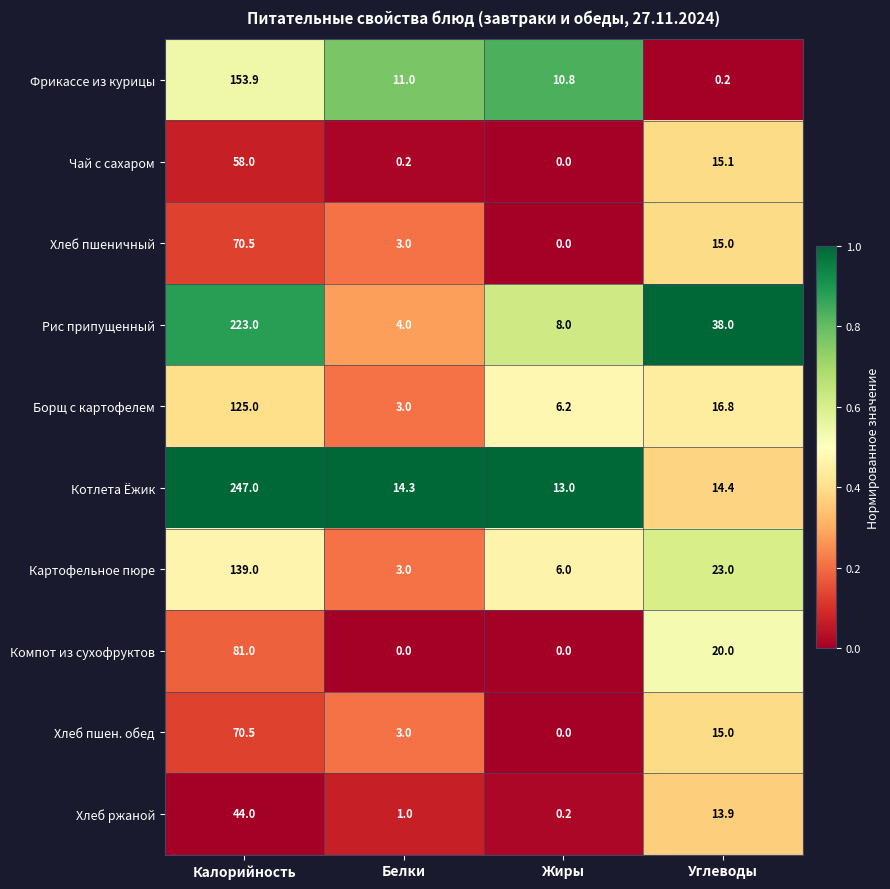

Which category has the highest value in the Рис припущенный series?

Калорийность